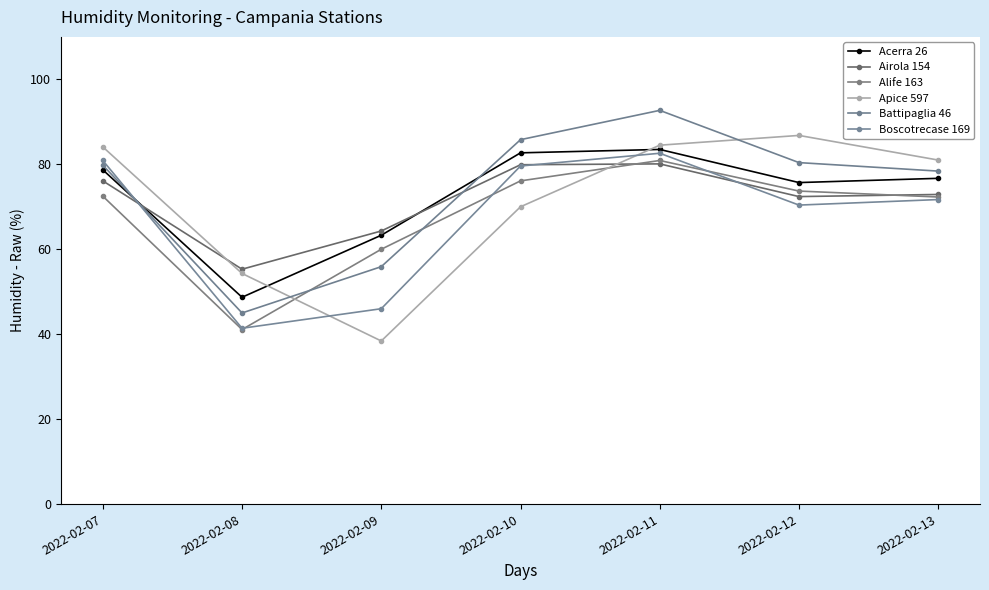

What is the difference between the Airola 154 values at 2022-02-10 and 2022-02-13?

7.0